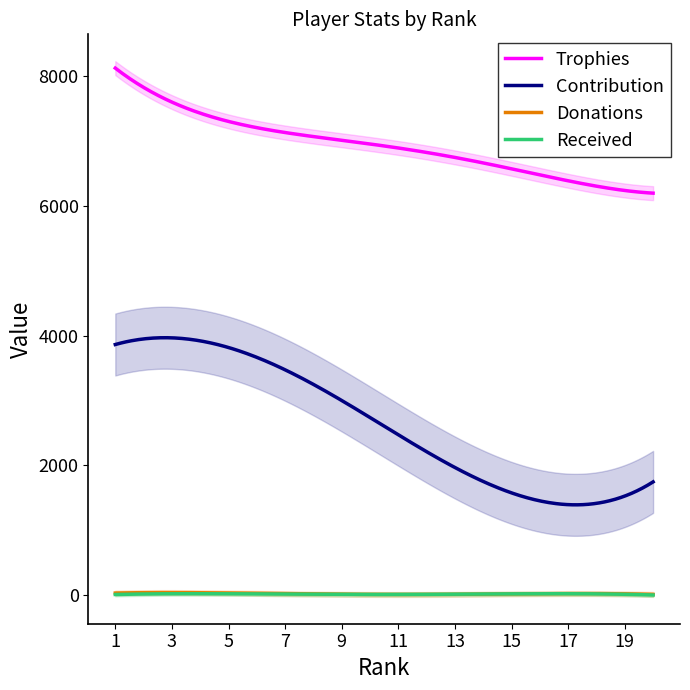

List the series in order of their peak value, highest first.

Trophies, Contribution, Donations, Received